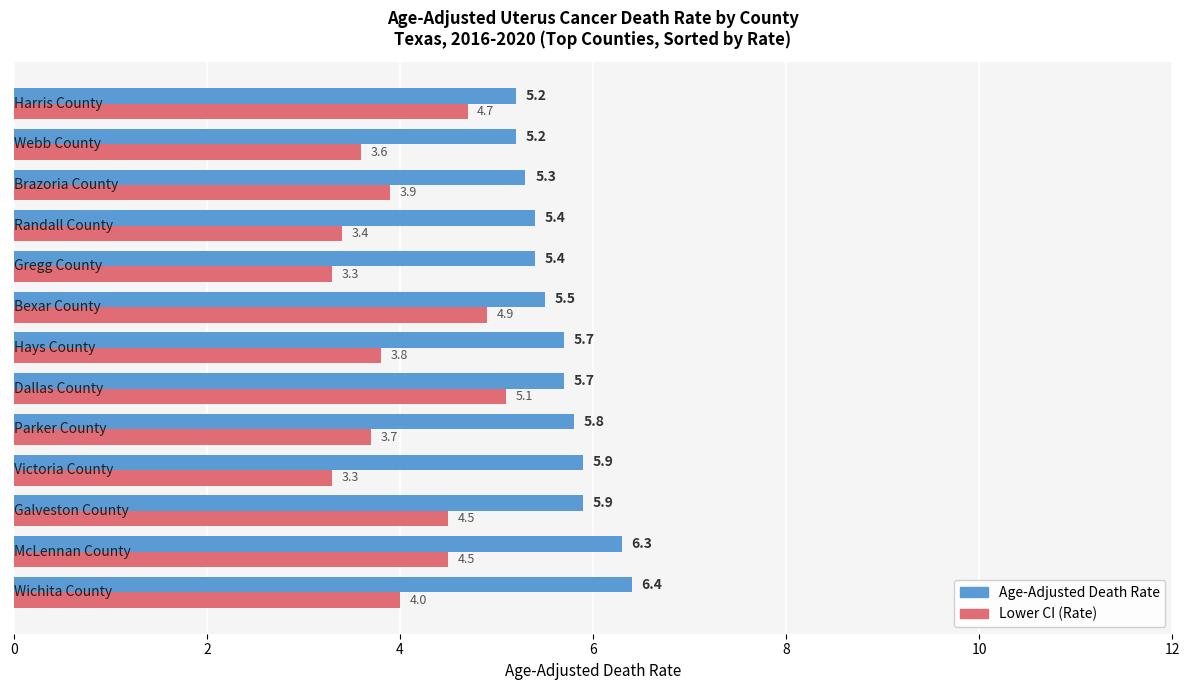

What is the maximum value shown in the chart?

6.4